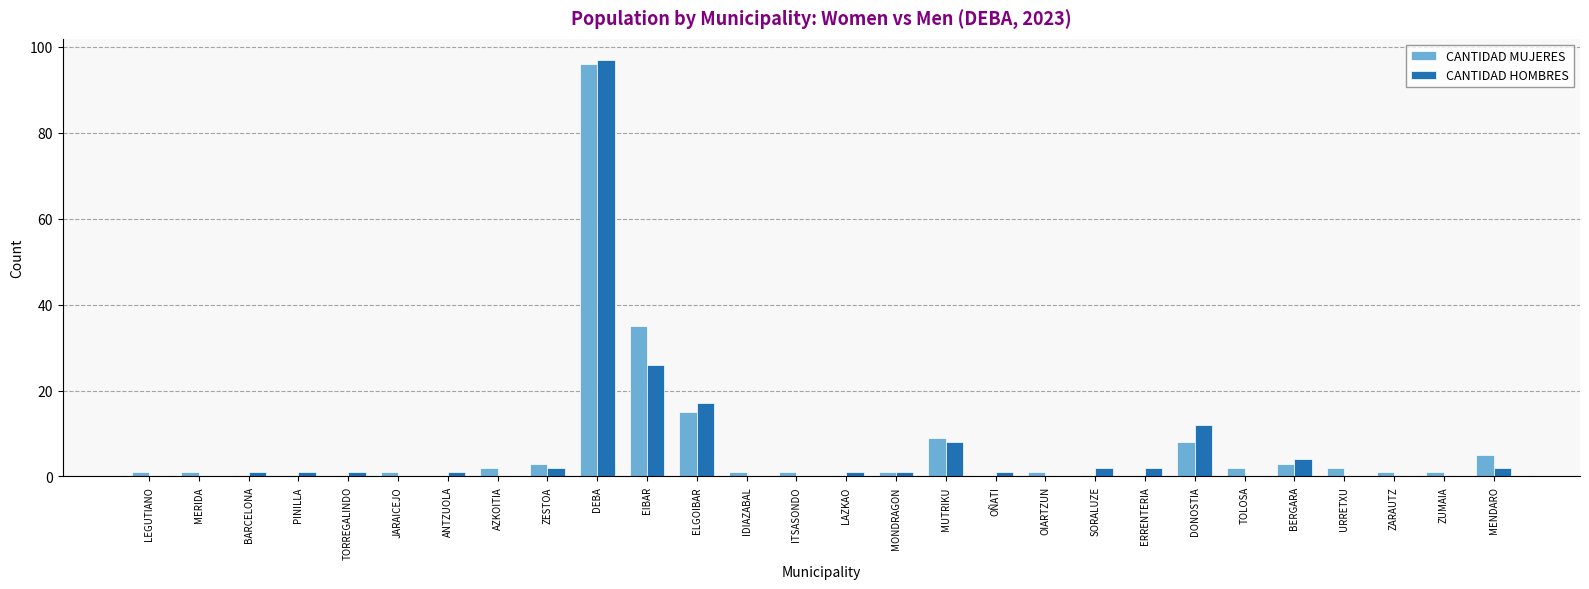

How many groups of bars are there?

28